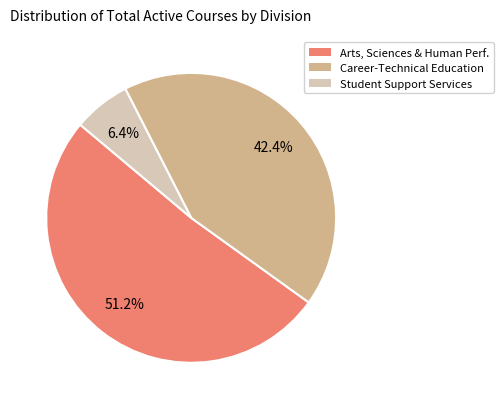

What is the ratio of the value at Arts, Sciences & Human Perf. to the value at Career-Technical Education?

1.2